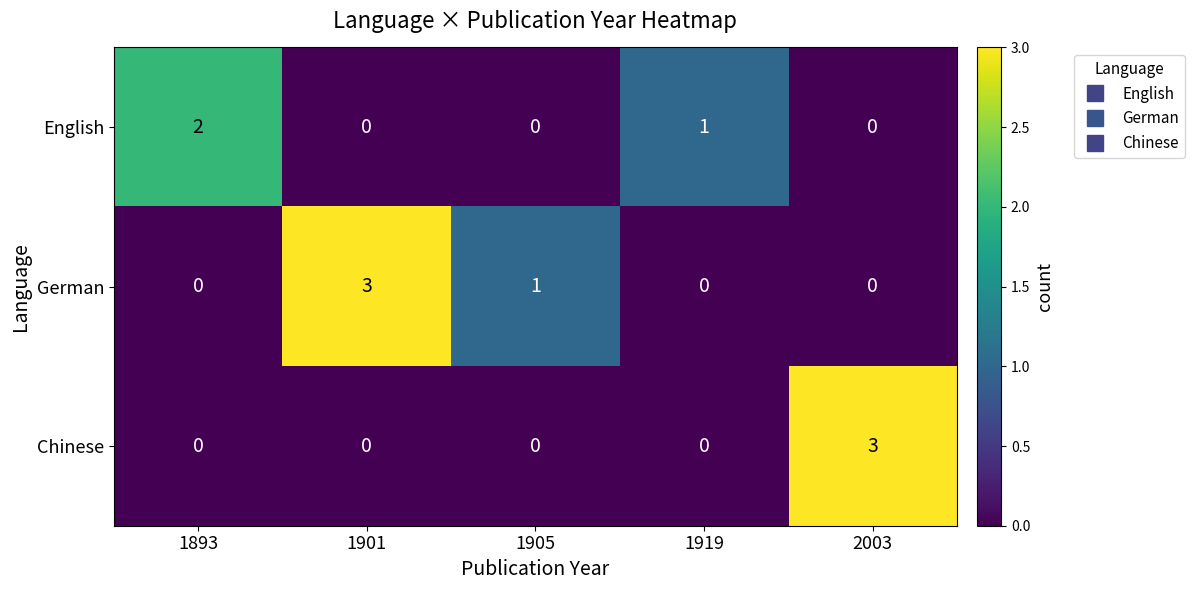

What is the sum of all German values?

4